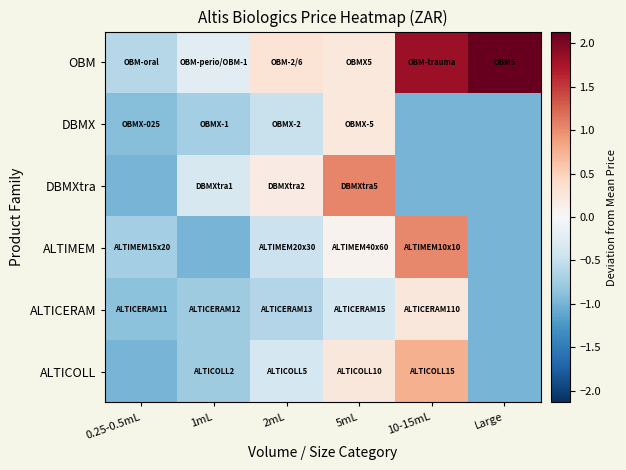

What is the total value across all series at 10-15mL?

1.9